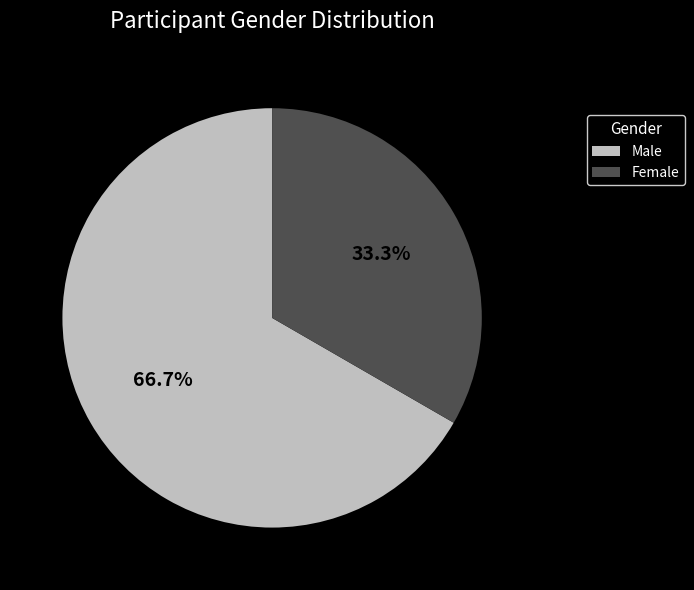

What is the ratio of the value at Female to the value at Male?

0.5